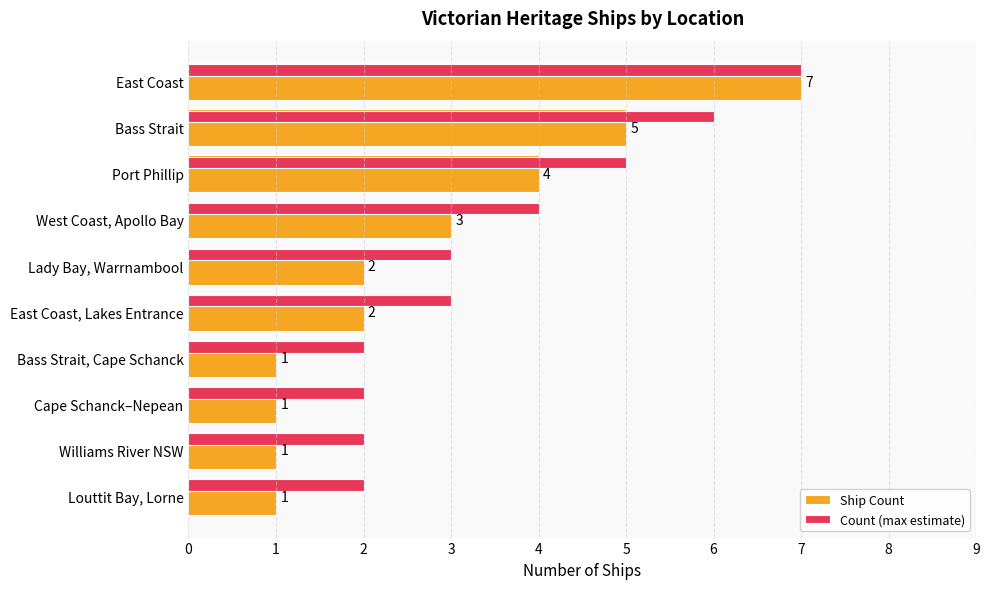

Which series has the largest range (max minus min)?

Ship Count